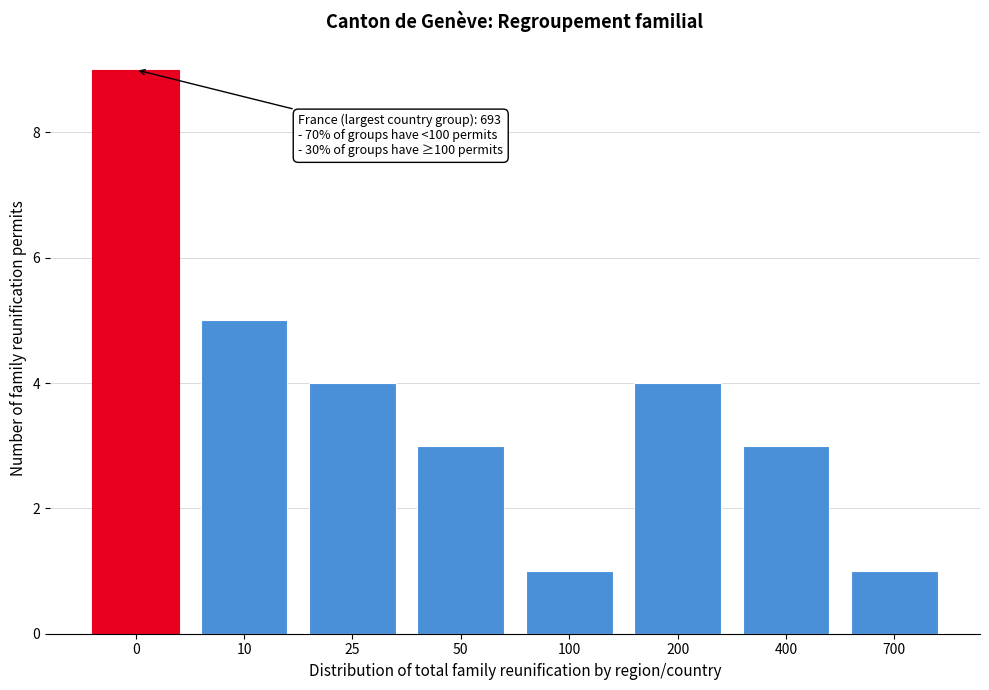

Reading left to right, list all the values displayed in this chart.

0=9	10=5	25=4	50=3	100=1	200=4	400=3	700=1